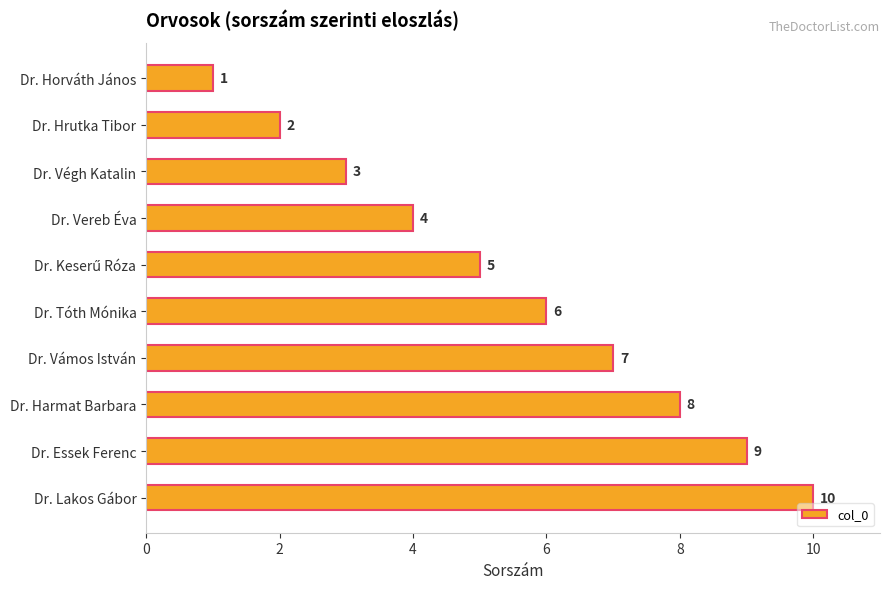

True or false: the data shows 2 at Dr. Hrutka Tibor.

True